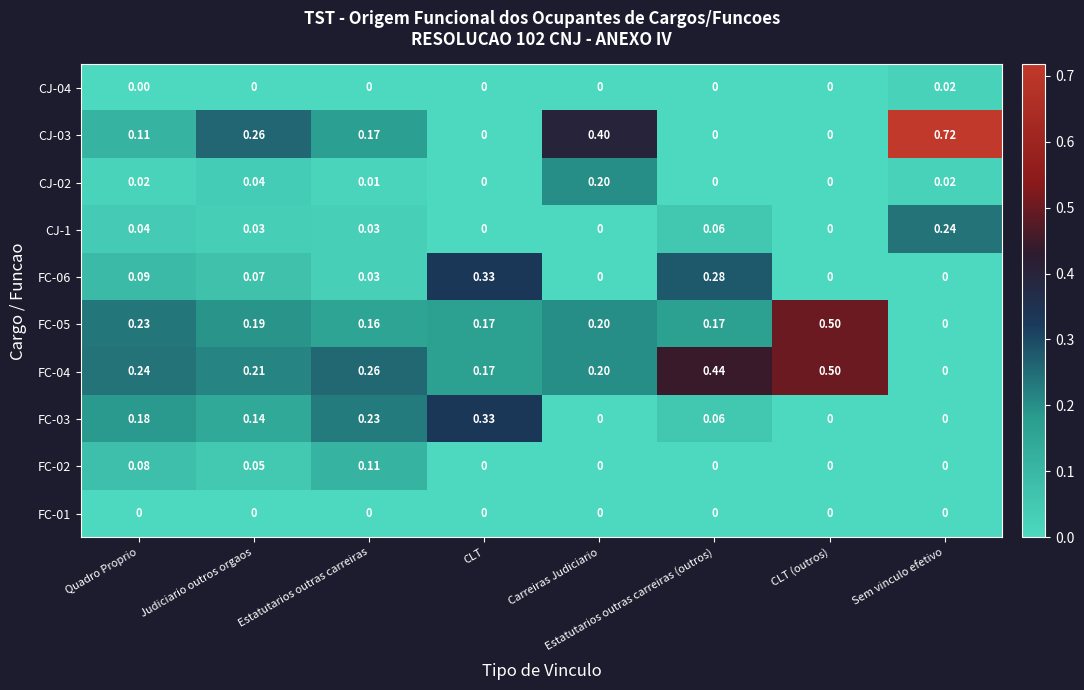

Which series has the largest total across all categories?

FC-04